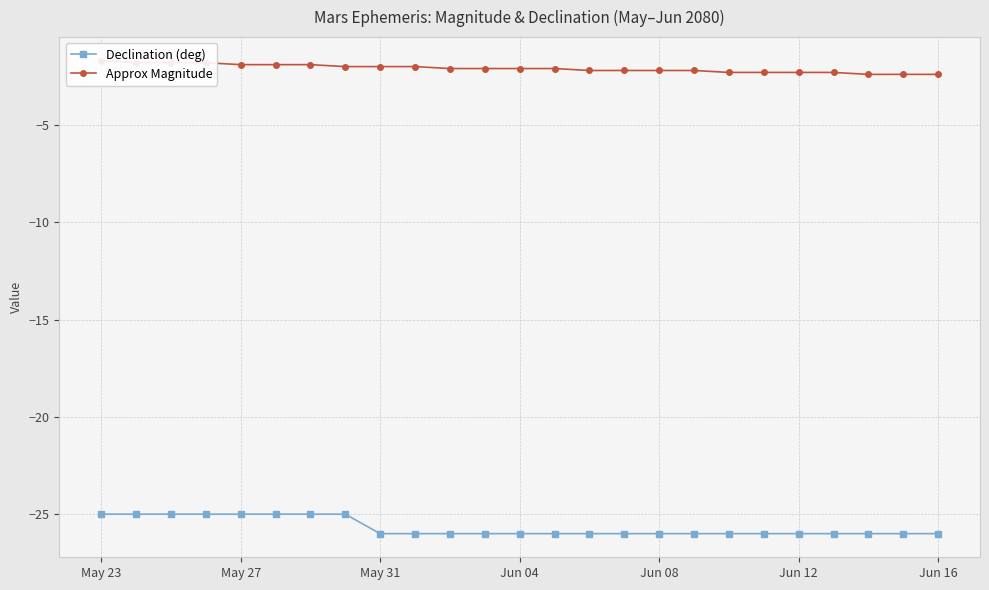

What is the difference between the maximum and minimum values in the Declination (deg) series?

1